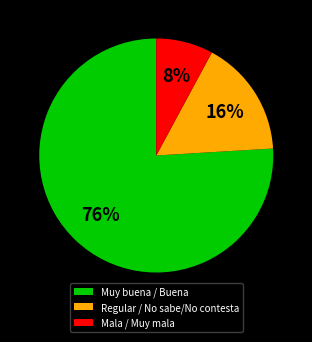

Between Mala / Muy mala and Regular / No sabe/No contesta, which is larger?

Regular / No sabe/No contesta